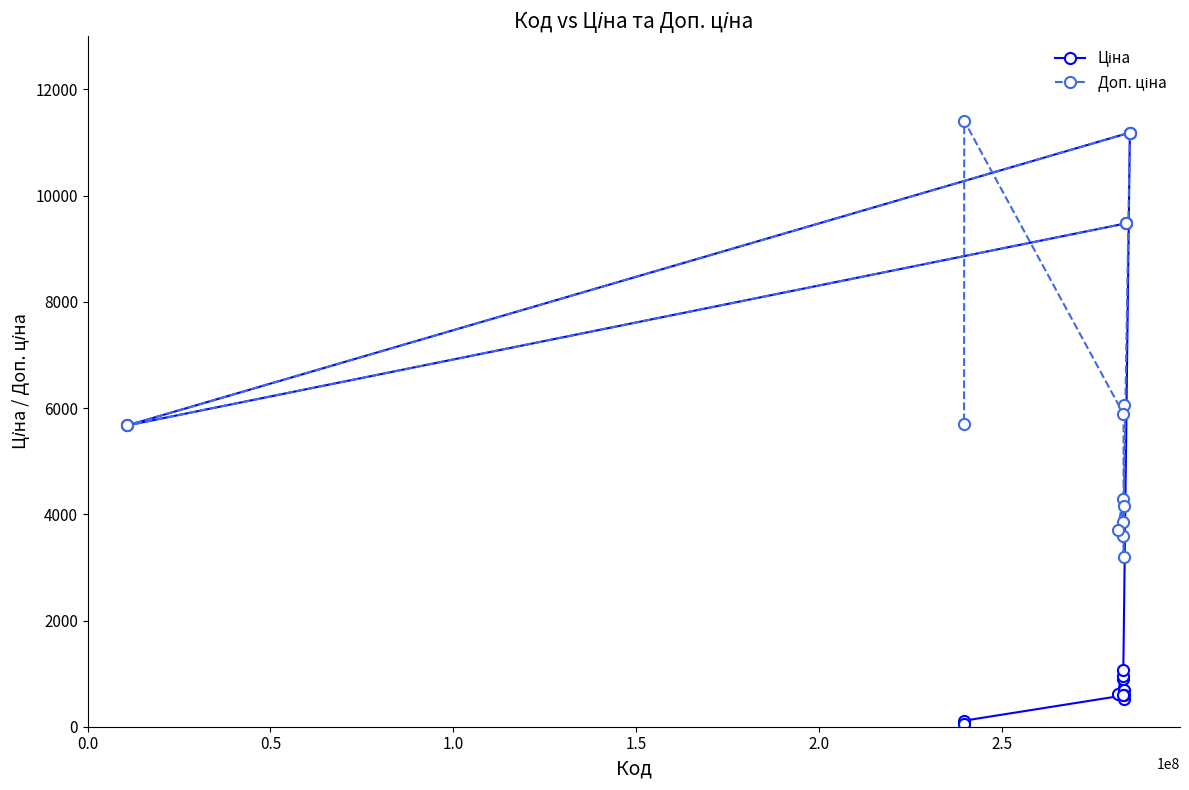

At how many categories does at least one series exceed 2876?

13